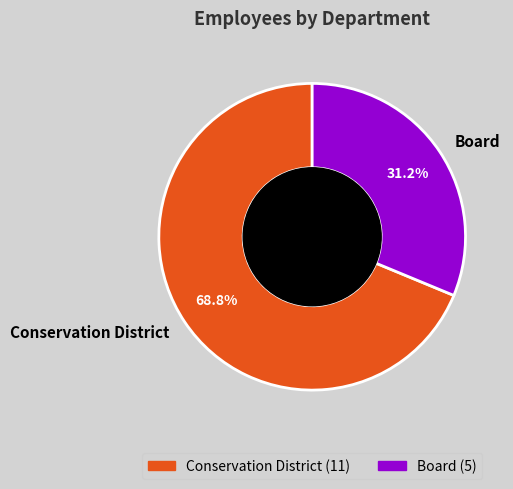

What is the largest slice in the pie chart?

Conservation District